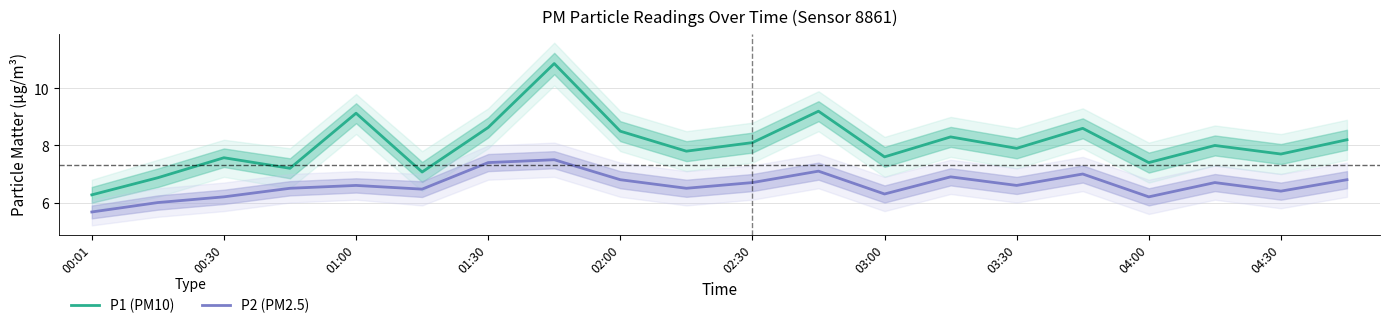

True or false: P2 (PM2.5) and P1 (PM10) cross at least once.

False